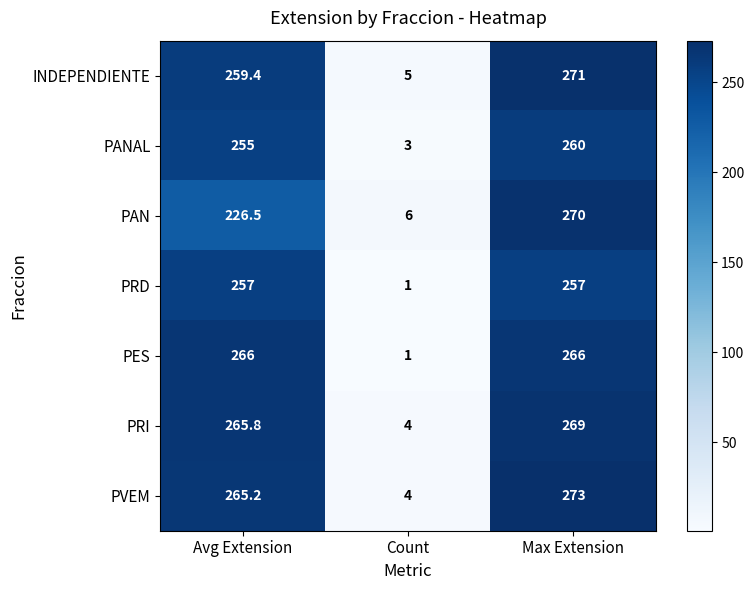

What is the minimum value shown in the chart?

1.0